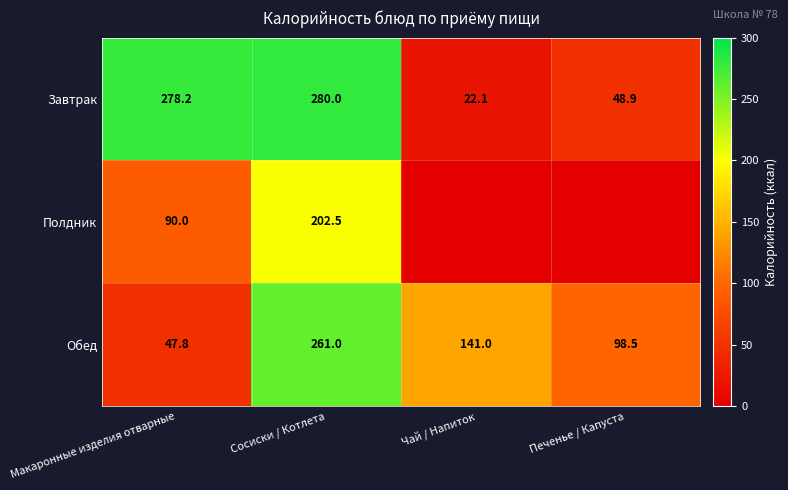

What is the maximum value for Обед?

261.0